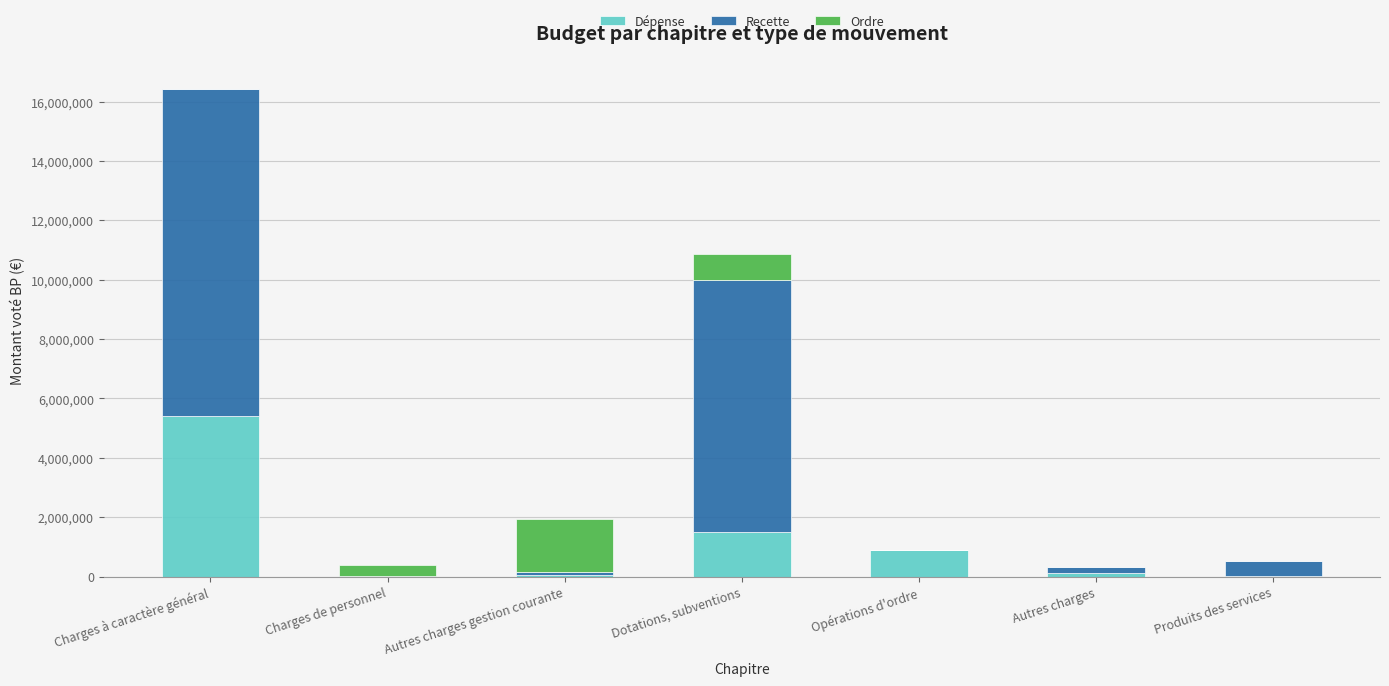

At which category is the sum across all series the highest?

Charges à caractère général